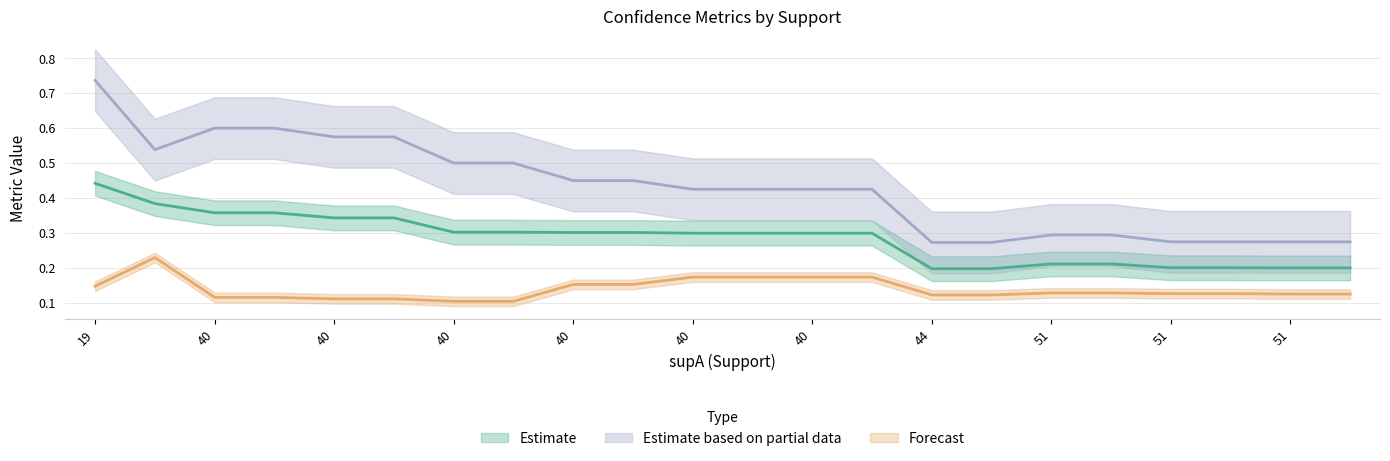

True or false: condAB and value cross at least once.

False